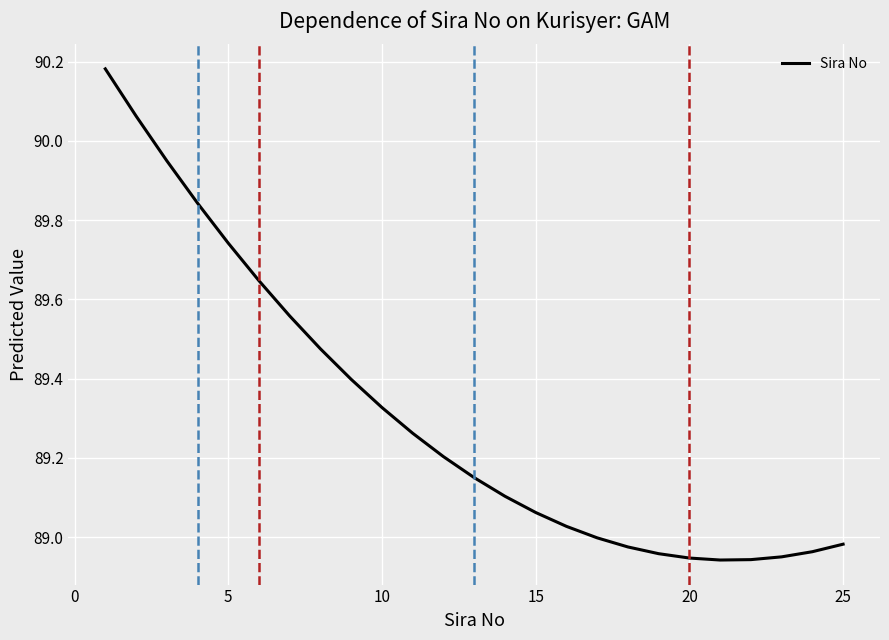

How many points are lower than both their immediate neighbors (excluding endpoints)?

1